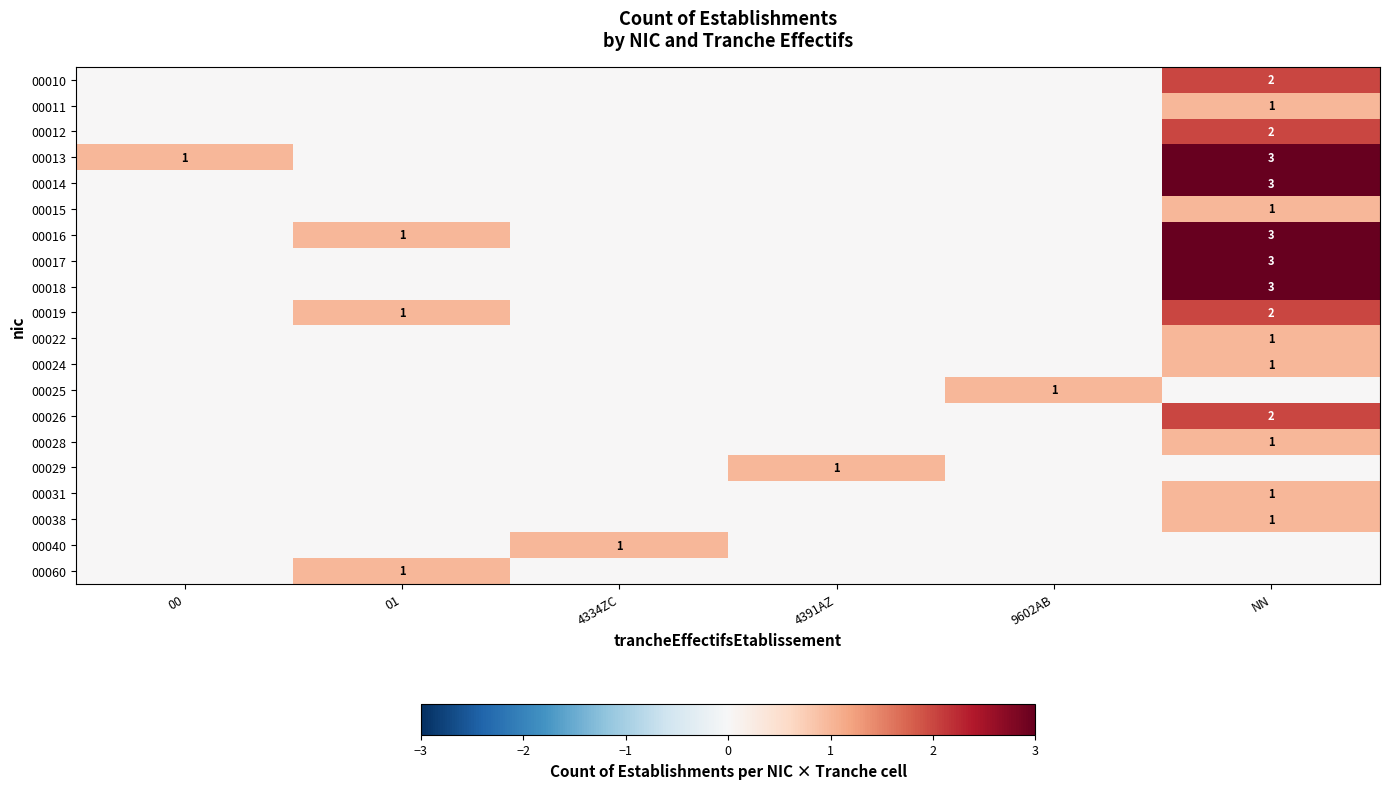

Which category has the lowest value across all series?

00